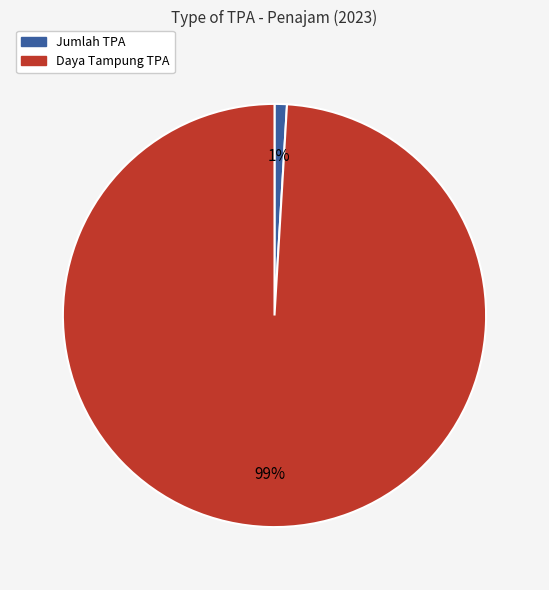

What is the largest slice in the pie chart?

Daya Tampung TPA